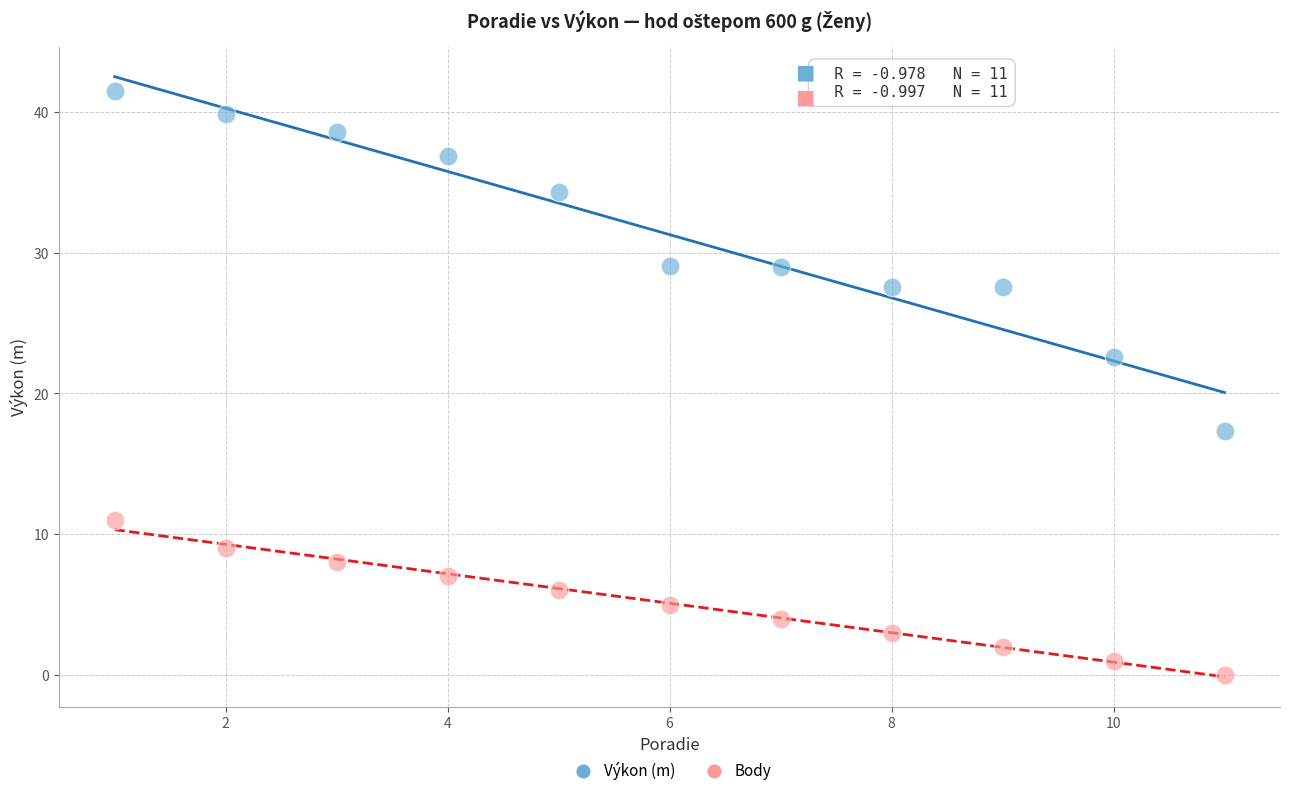

Which series has the widest spread of Y values?

Výkon (m)